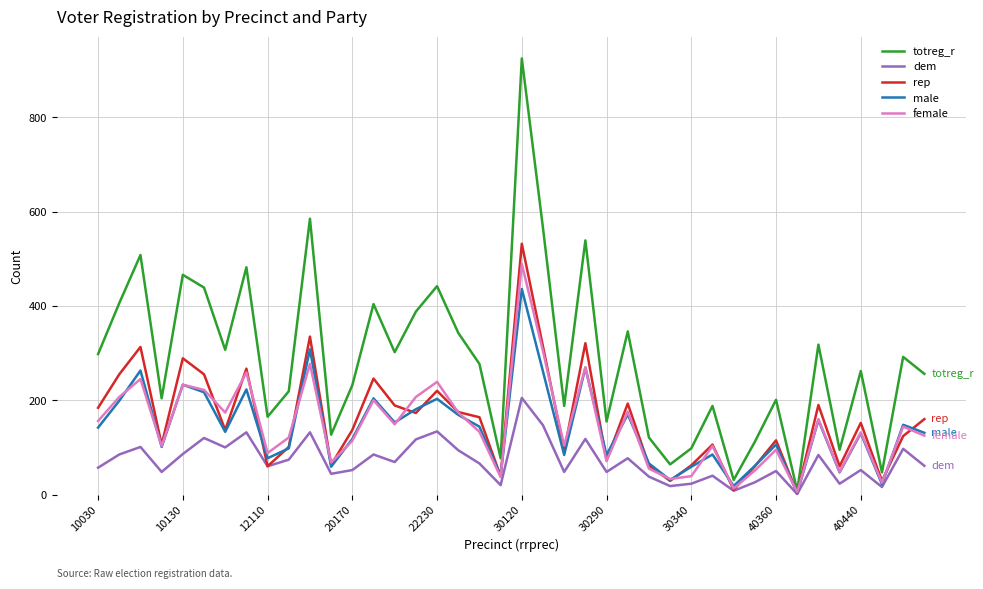

Rank the series by their maximum value, from highest to lowest.

totreg_r, rep, female, male, dem